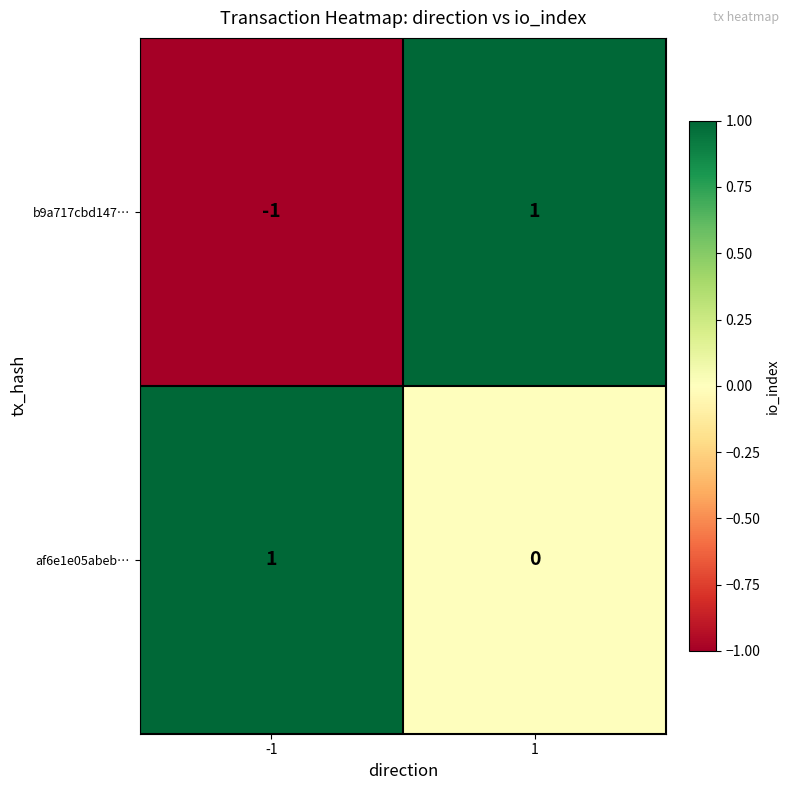

List the series in order of their overall mean, lowest first.

b9a717cbd147…, af6e1e05abeb…